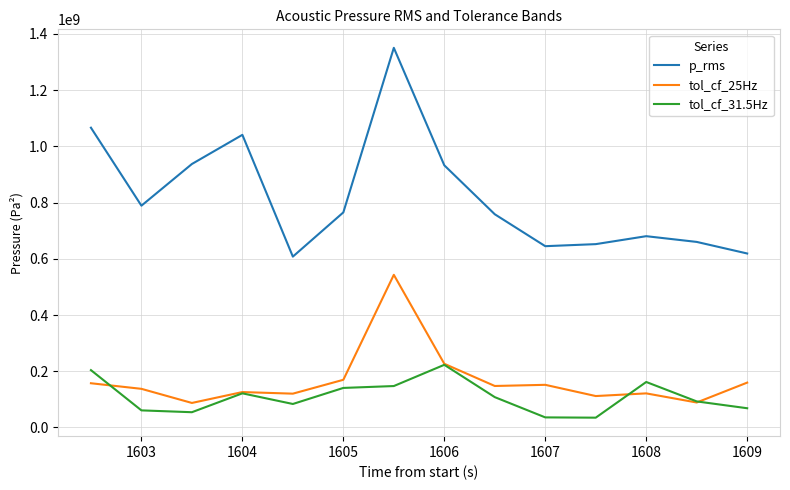

True or false: tol_cf_31.5Hz and p_rms cross at least once.

False